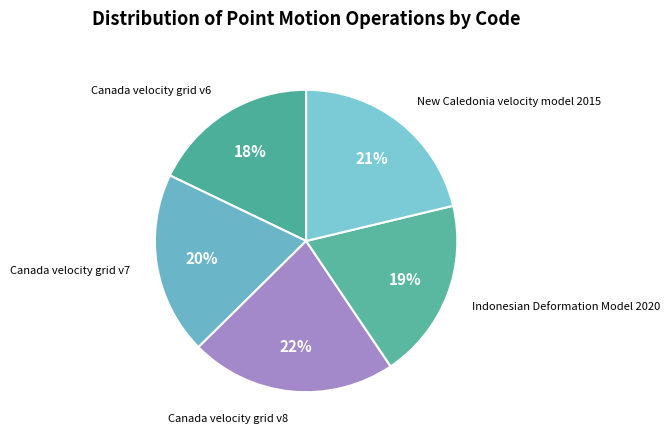

How many slices are in this pie chart?

5